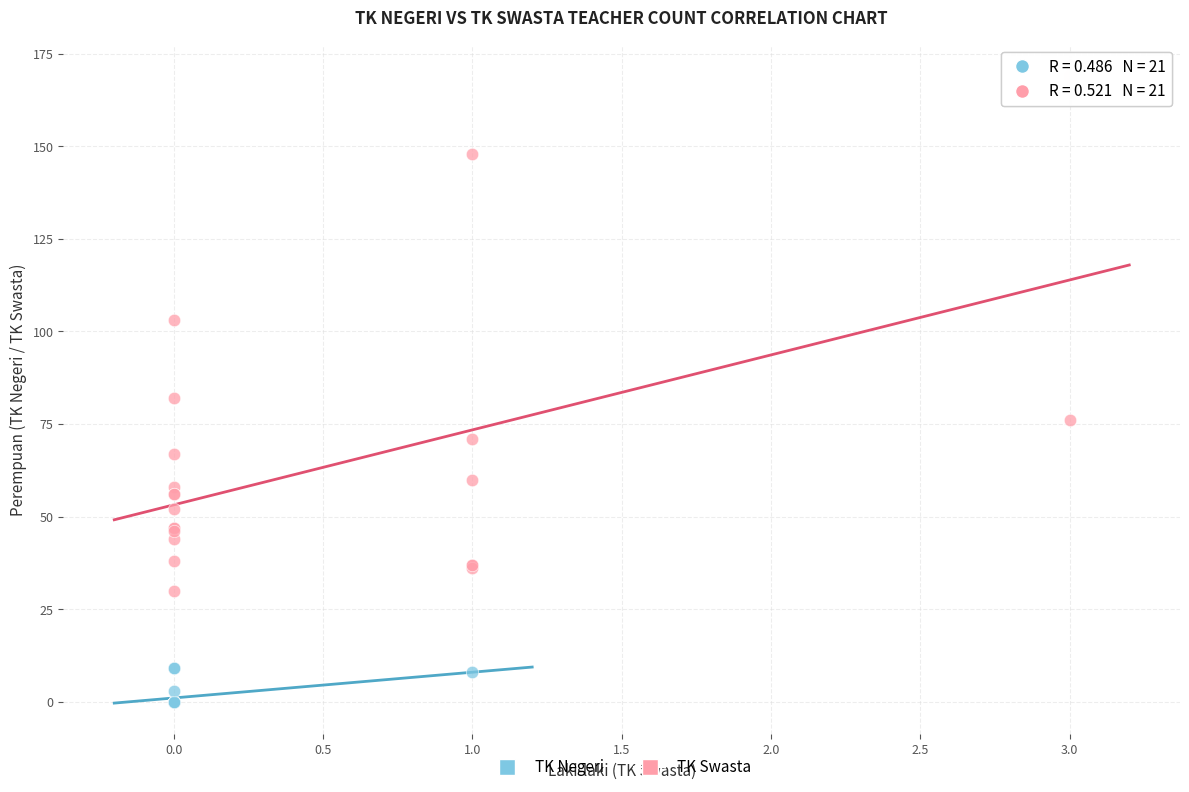

Which series reaches the minimum Y coordinate?

TK Negeri